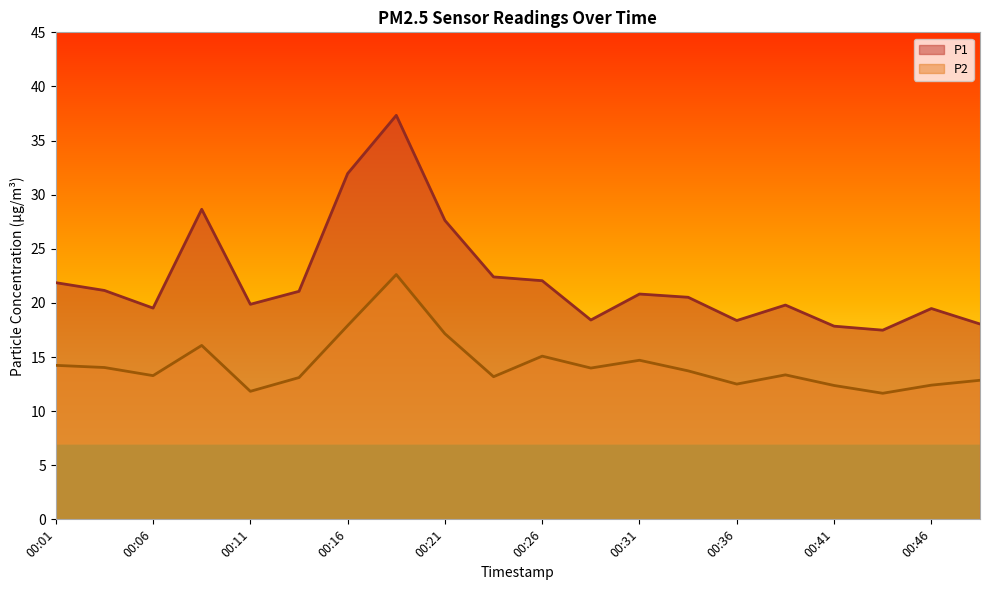

The value of P1 at 00:33 is 20.5. True or false?

True